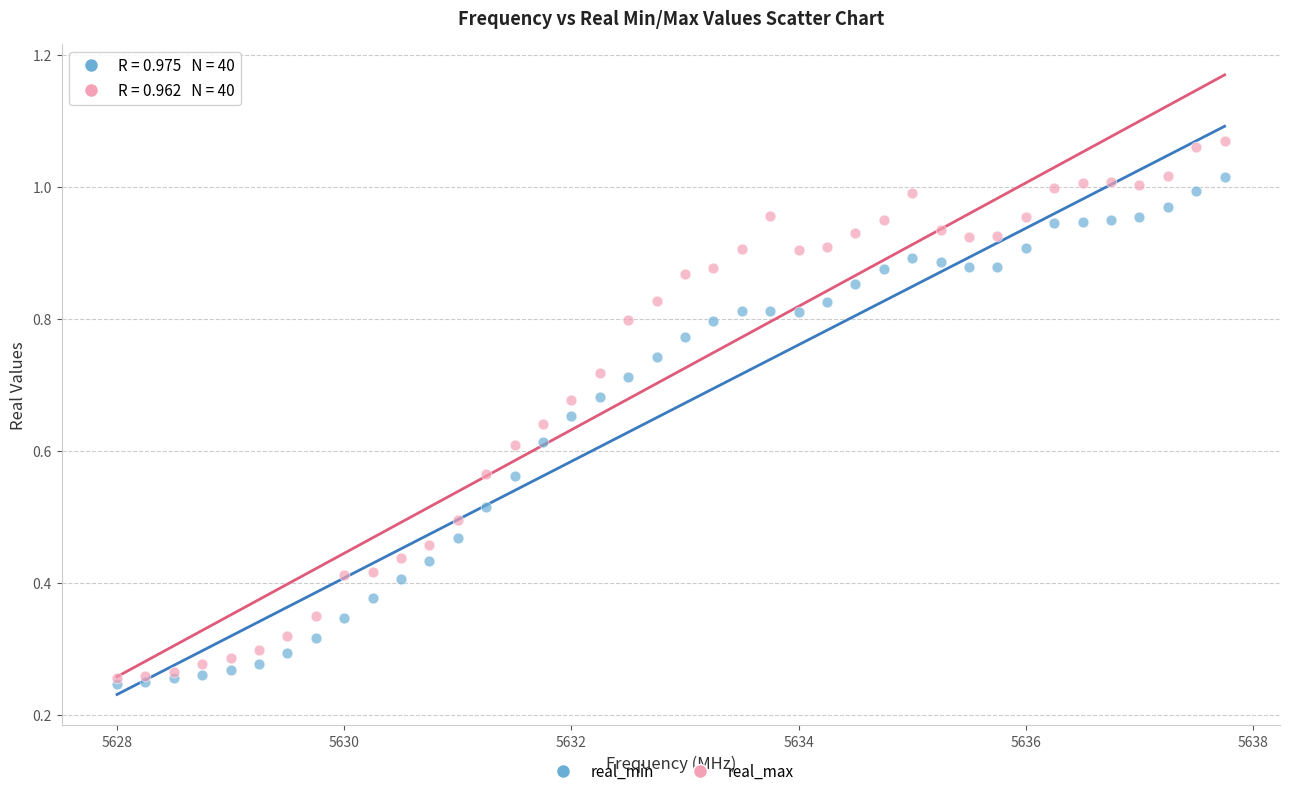

What are all the series names shown in the legend?

real_min, real_max